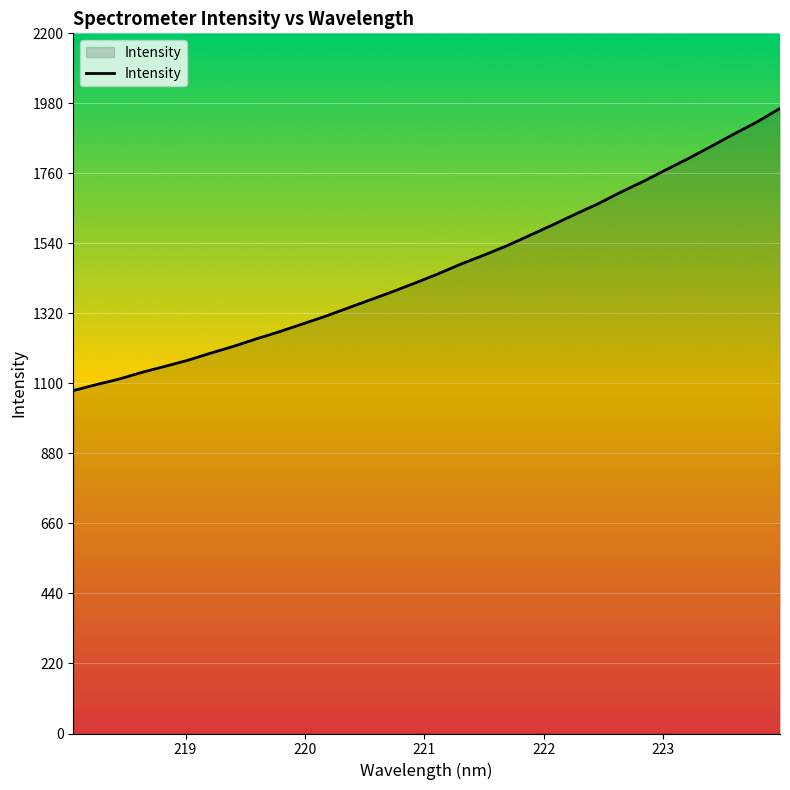

What is the minimum value shown in the chart?

1077.4